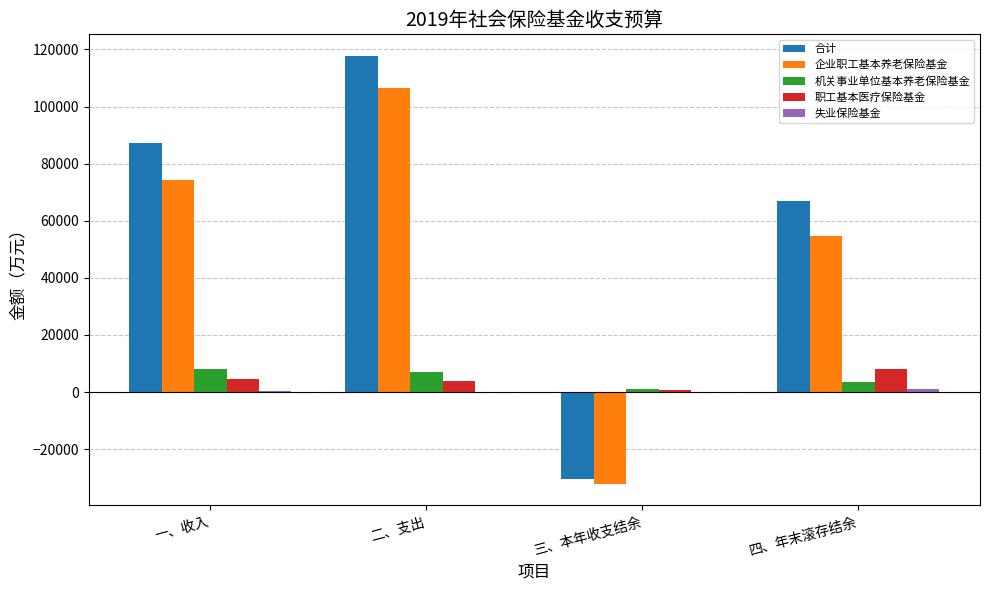

What is the sum of all 企业职工基本养老保险基金 values?

203291